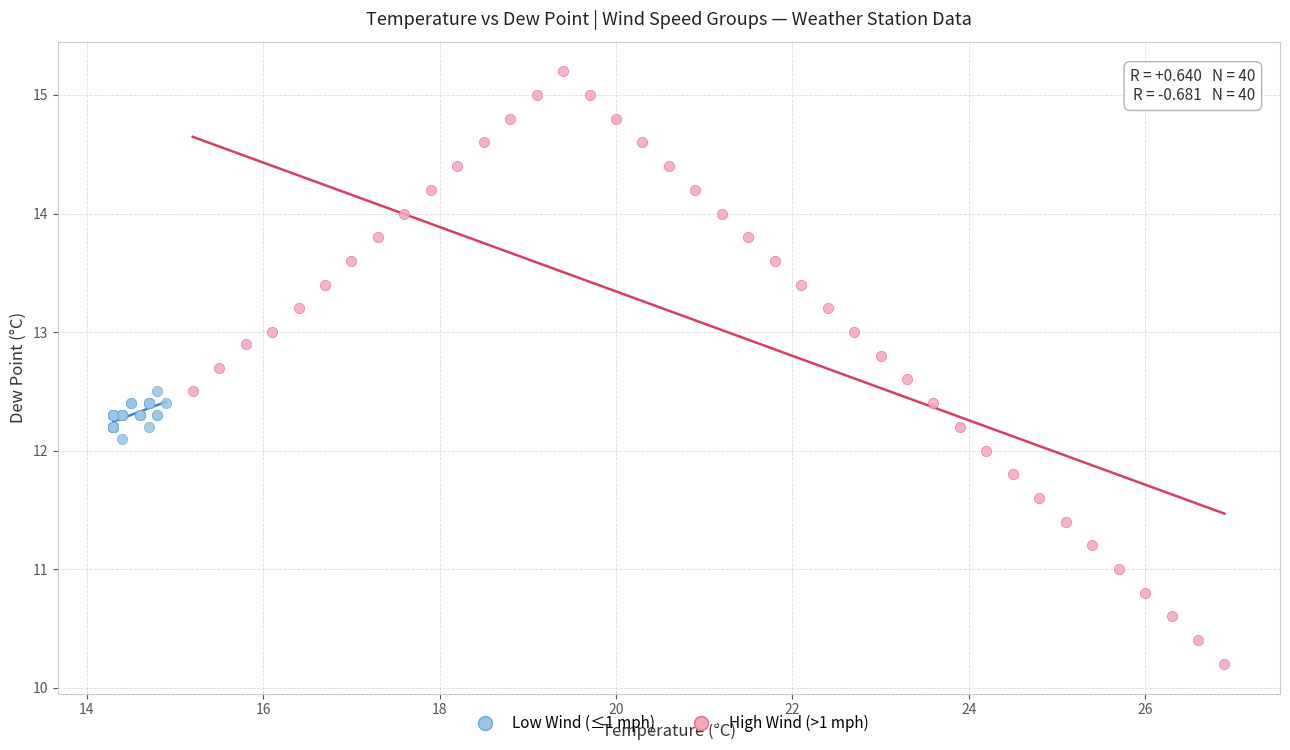

Which series reaches the maximum Y coordinate?

High Wind (>1 mph)